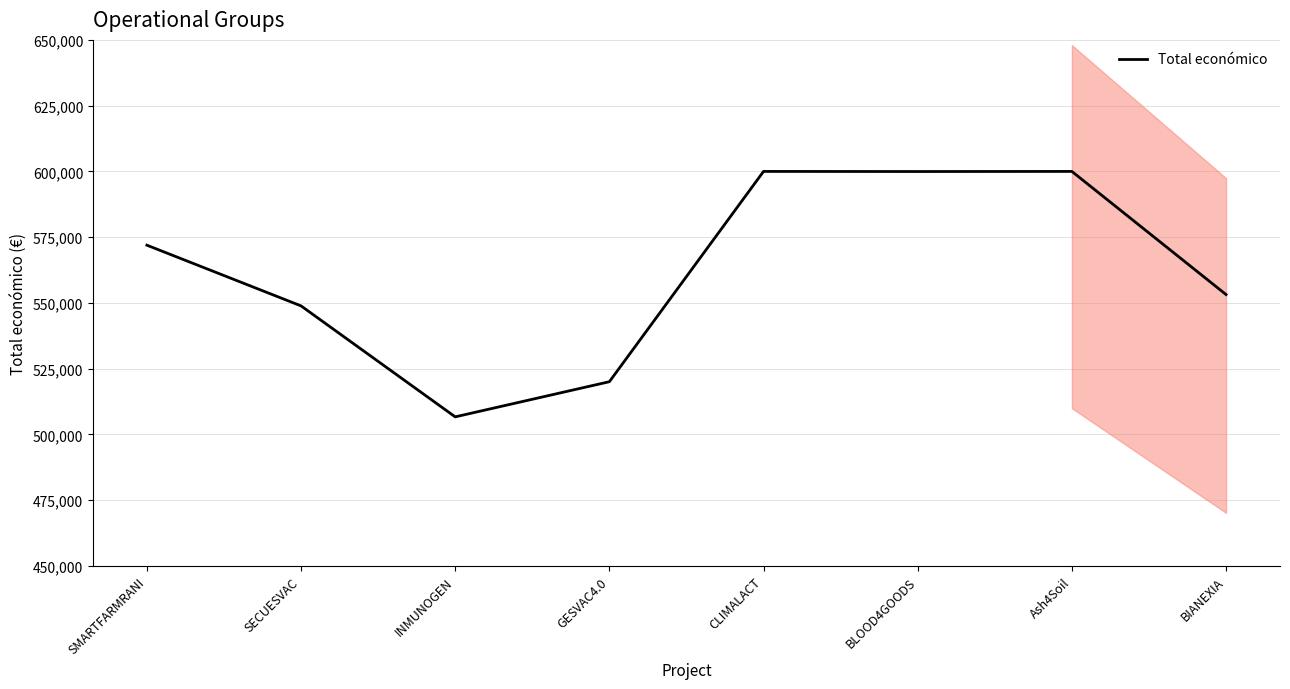

Where is the data nearest to the value 553351?

BIANEXIA